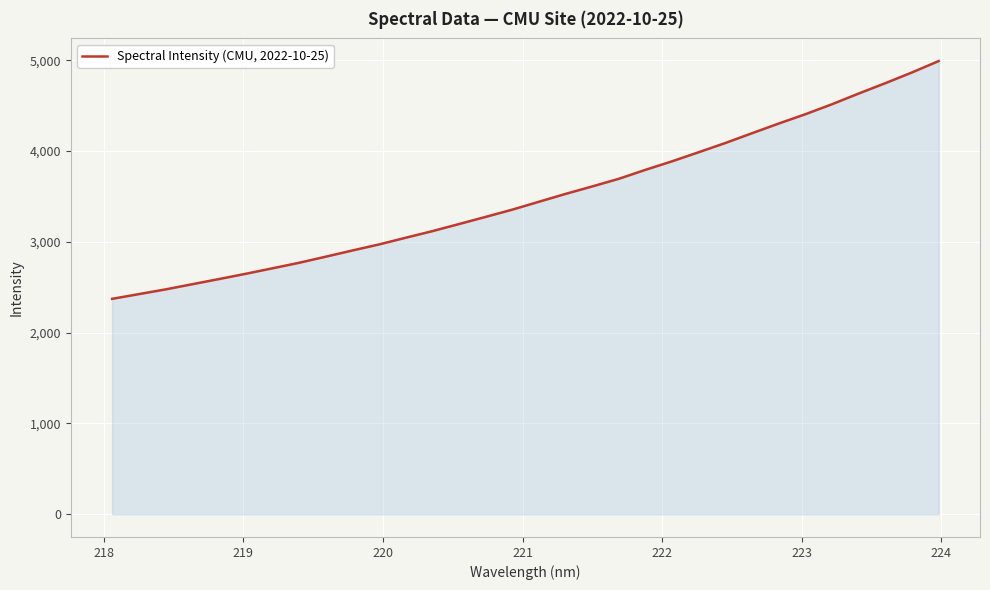

What is the difference between the maximum and minimum values?

2618.0